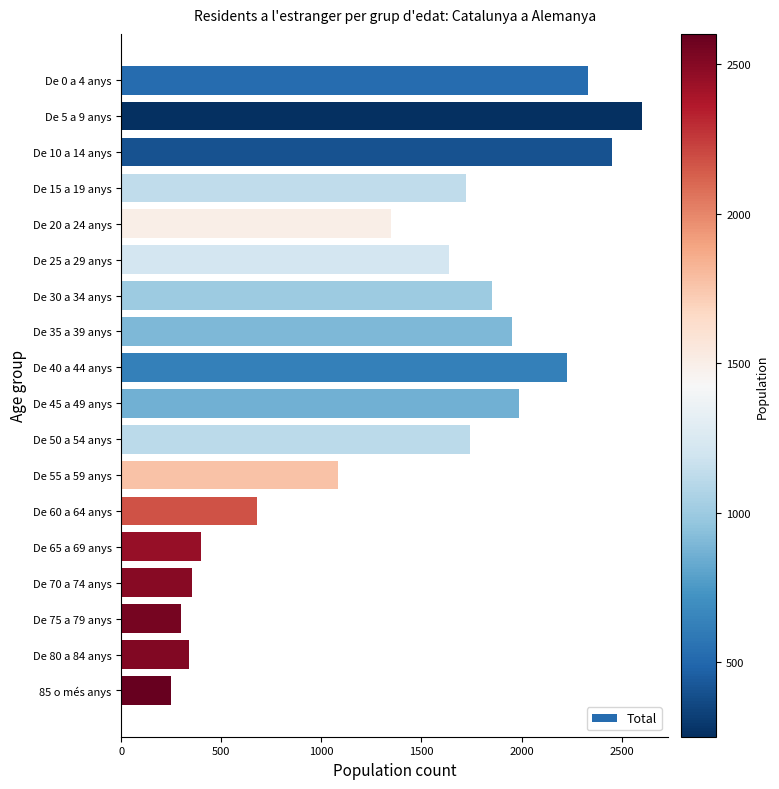

The value at De 5 a 9 anys is 1184. True or false?

False